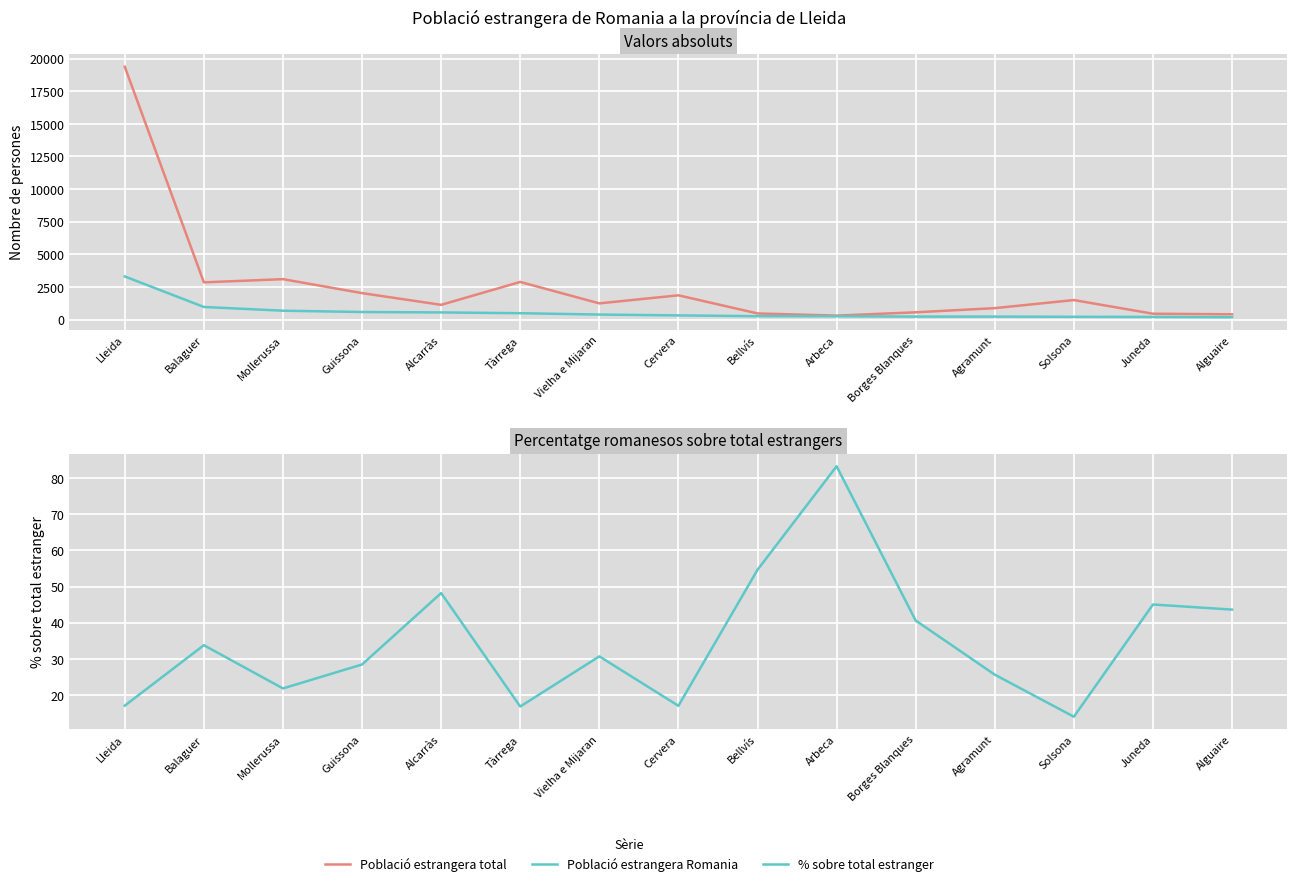

Reading left to right, list all the values displayed in this chart.

Població estrangera total: 19371.0	2847.0	3093.0	2023.0	1125.0	2879.0	1236.0	1855.0	465.0	299.0	552.0	871.0	1490.0	442.0	399.0
Població estrangera Romania: 3299.0	961.0	674.0	575.0	542.0	483.0	379.0	315.0	254.0	249.0	224.0	223.0	208.0	199.0	174.0
% sobre total estranger: 17.0	33.8	21.8	28.4	48.2	16.8	30.7	17.0	54.6	83.3	40.6	25.6	14.0	45.0	43.6